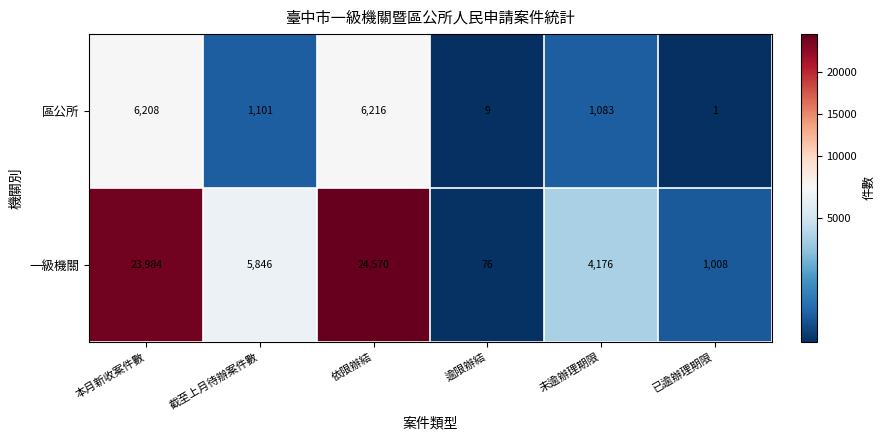

What is the highest value of the 一級機關 series?

24570